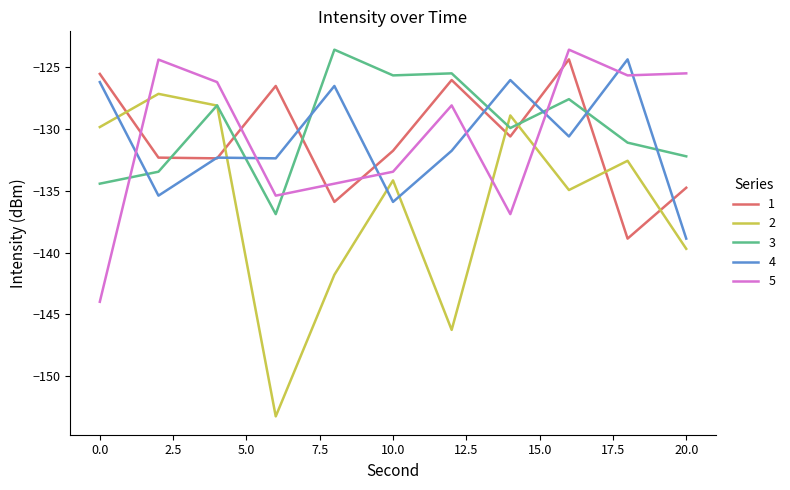

True or false: 2 and 5 cross at least once.

True